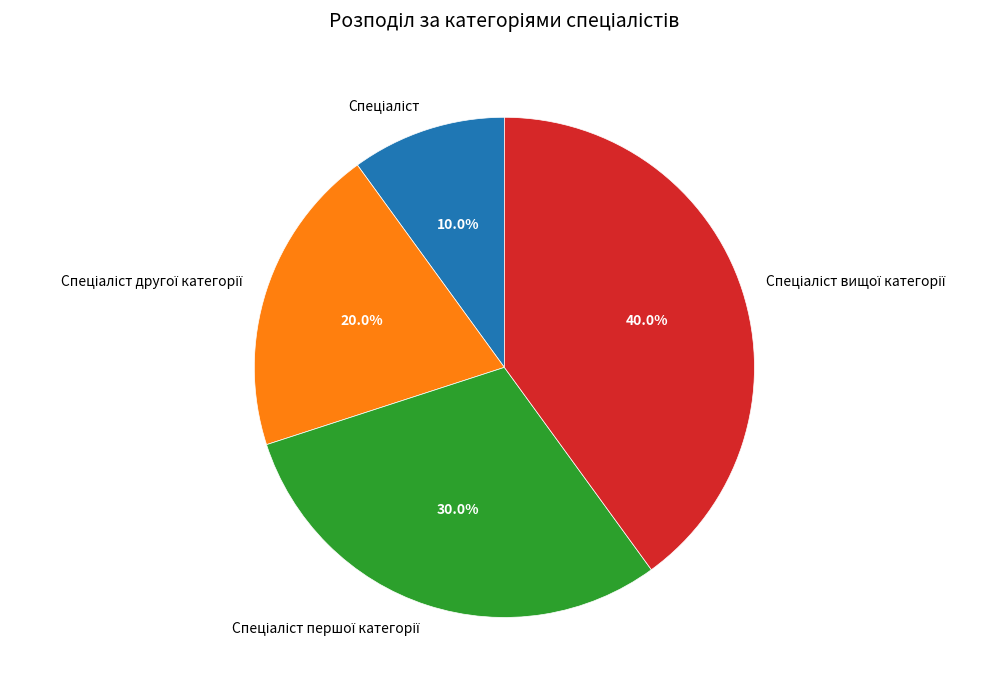

Does any single category account for the majority?

No